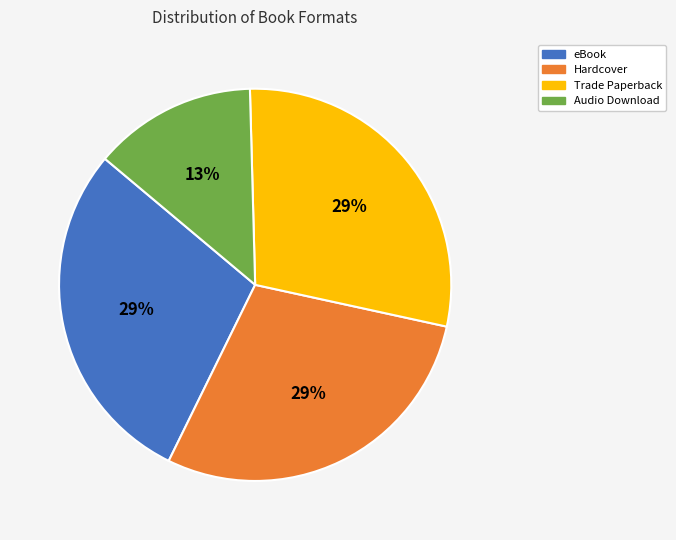

Is Audio Download the majority of the pie?

No